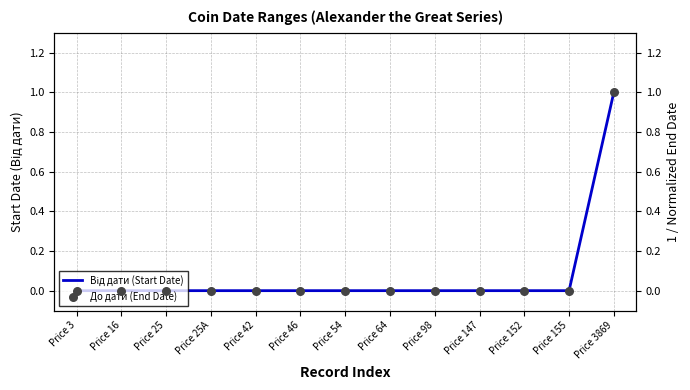

At which category is the sum across all series the highest?

Price 3869